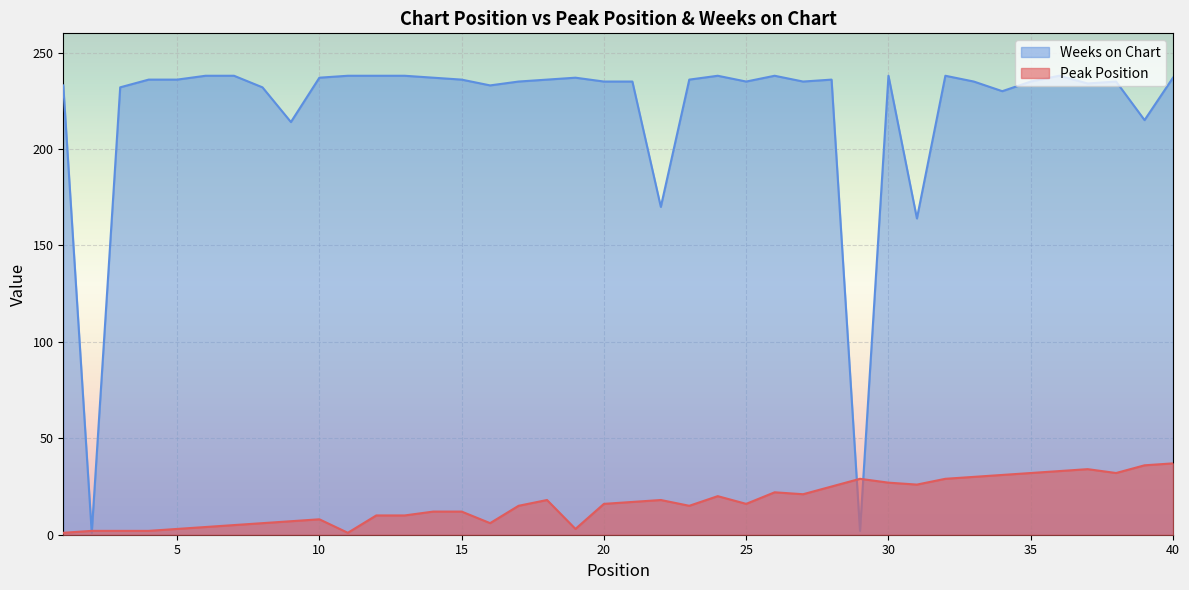

How many lines are shown in the chart?

2